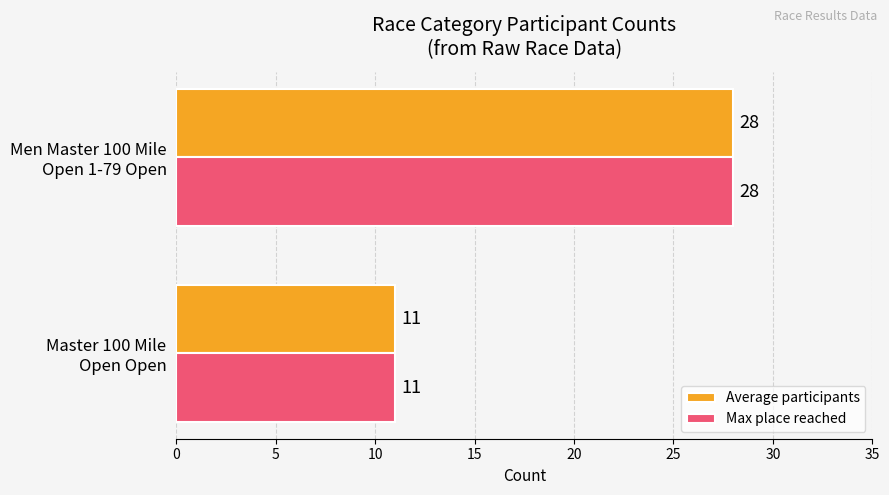

What is the difference between the maximum and minimum values in the Average participants series?

17